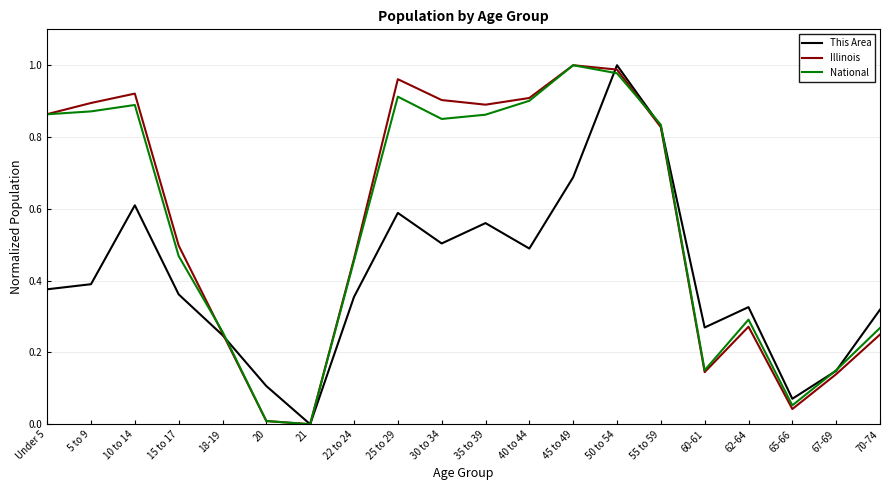

At which category is the sum across all series the highest?

50 to 54